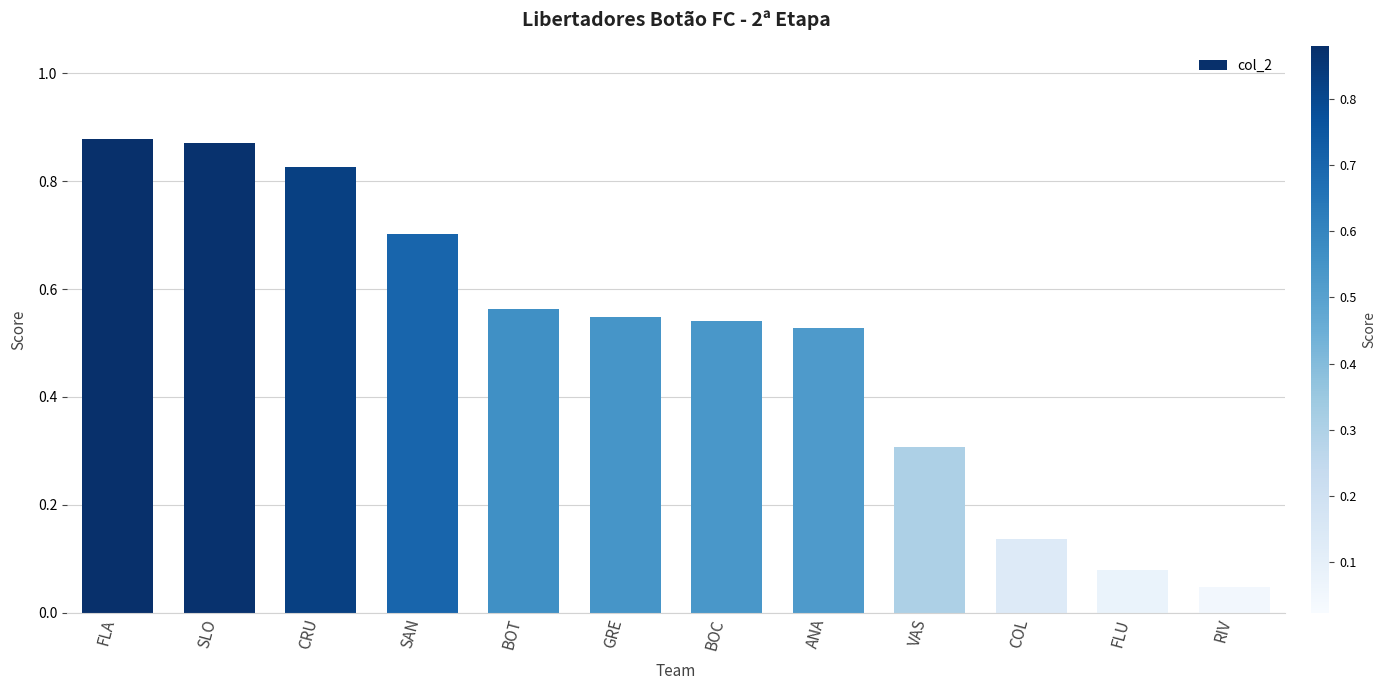

Where is the data nearest to the value 0?

RIV